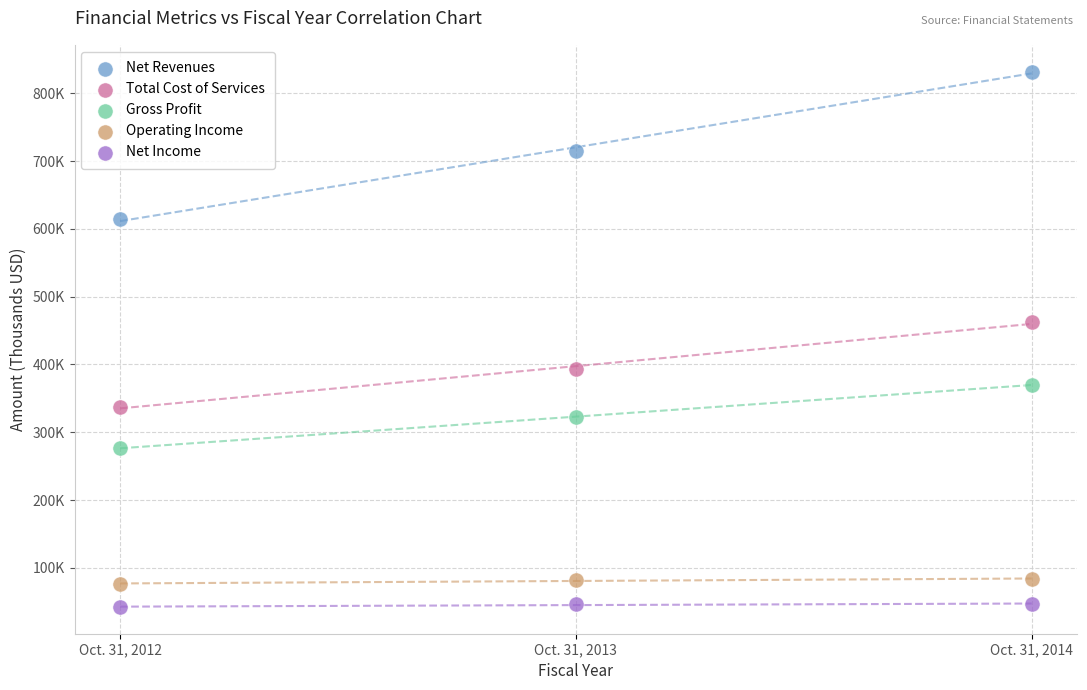

Which series has the widest spread of Y values?

Net Revenues